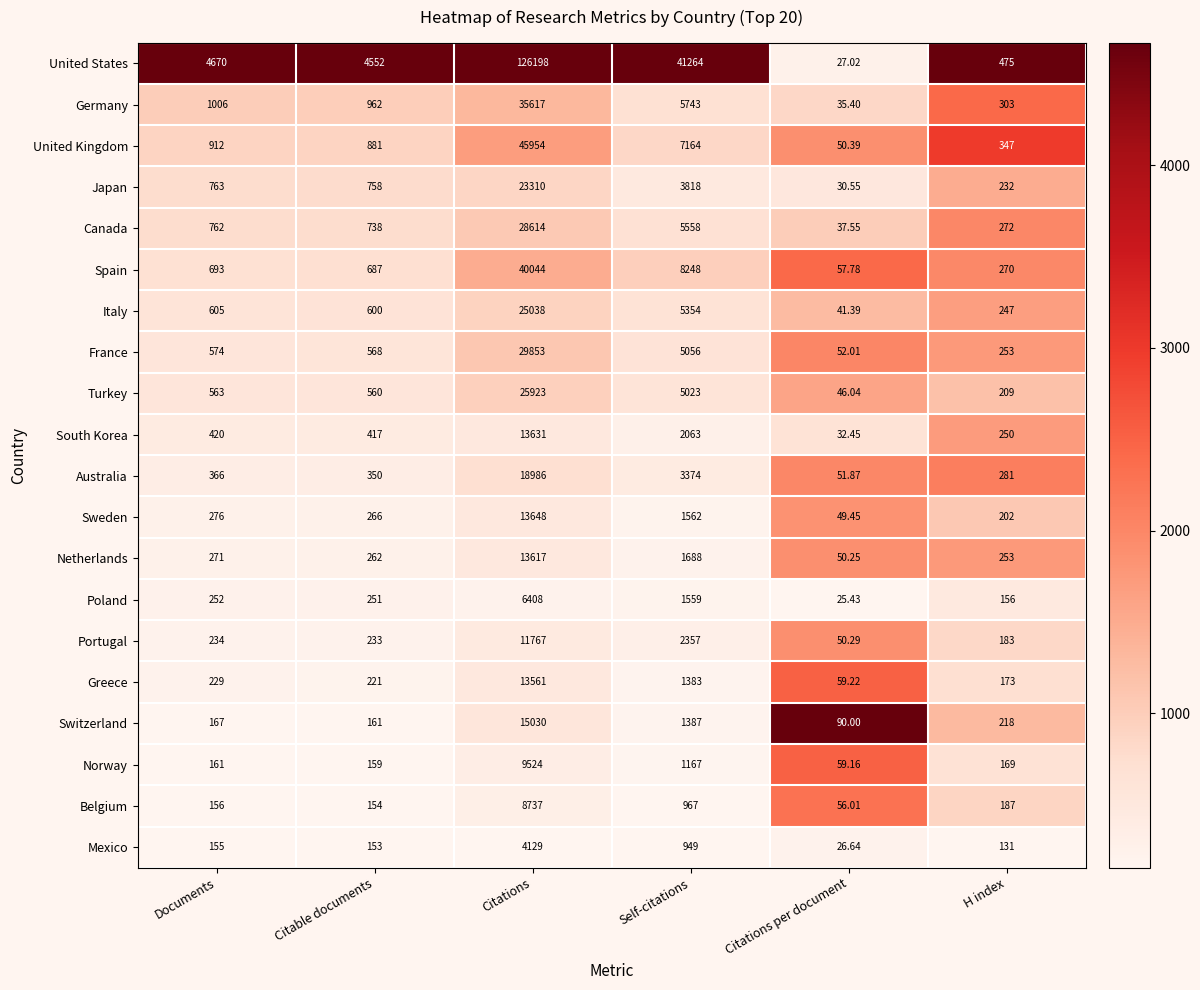

List the labels in order of Greece value, smallest first.

Citations per document, H index, Citable documents, Documents, Self-citations, Citations